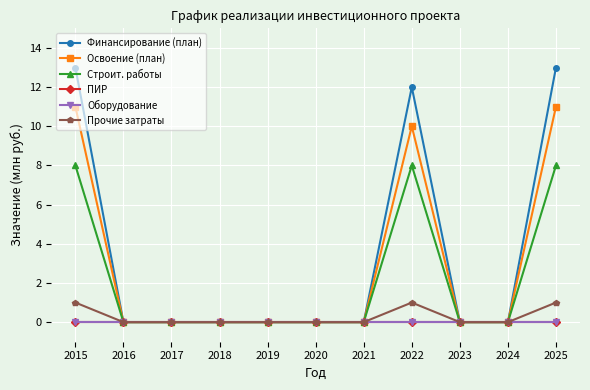

Does the chart have visible grid lines?

Yes